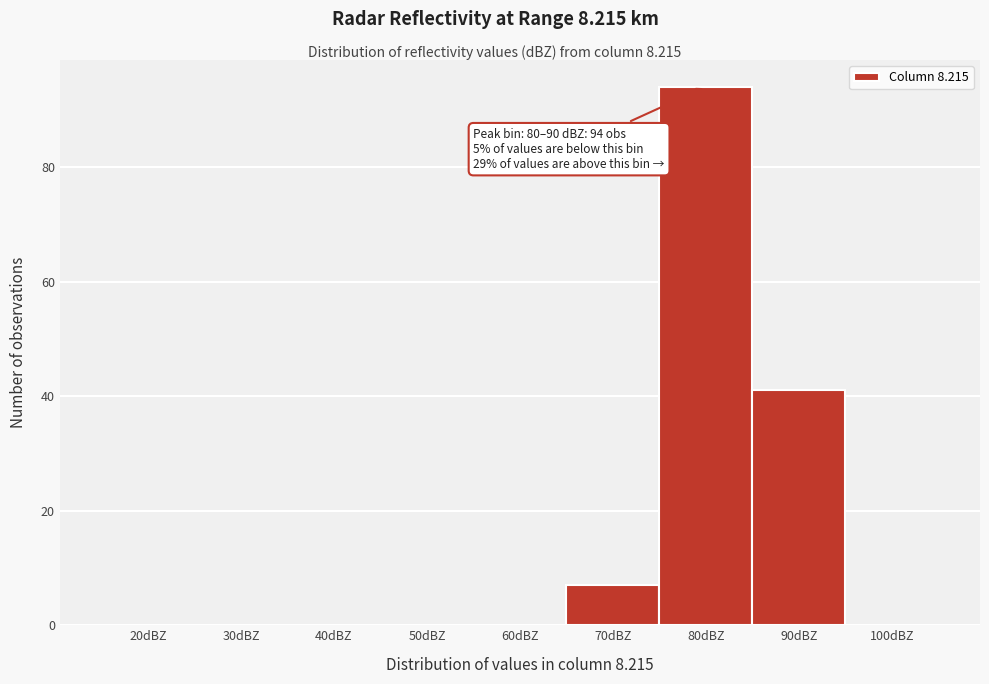

Reading left to right, list all the values displayed in this chart.

20dBZ=0	30dBZ=0	40dBZ=0	50dBZ=0	60dBZ=0	70dBZ=7	80dBZ=94	90dBZ=41	100dBZ=0